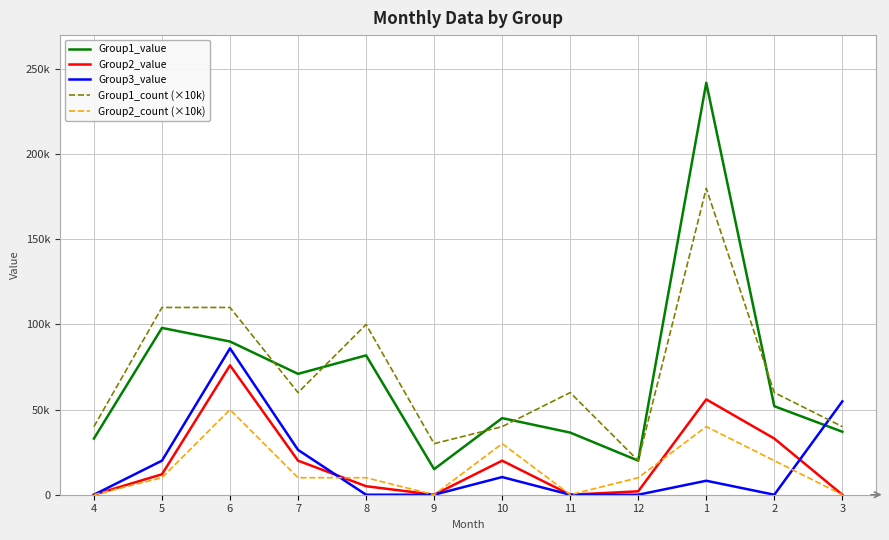

Reading left to right, transcribe all the data shown in this chart.

Group1_value: 4=33000	5=98000	6=90000	7=71000	8=81852	9=15000	10=45000	11=36500	12=20000	1=242000	2=52000	3=37000
Group2_value: 4=0	5=12000	6=76000	7=20000	8=5000	9=0	10=20000	11=0	12=2000	1=56000	2=33000	3=0
Group3_value: 4=0	5=20000	6=86000	7=26325	8=0	9=0	10=10374	11=0	12=0	1=8207	2=0	3=54850
Group1_count (×10k): 4=40000	5=110000	6=110000	7=60000	8=100000	9=30000	10=40000	11=60000	12=20000	1=180000	2=60000	3=40000
Group2_count (×10k): 4=0	5=10000	6=50000	7=10000	8=10000	9=0	10=30000	11=0	12=10000	1=40000	2=20000	3=0